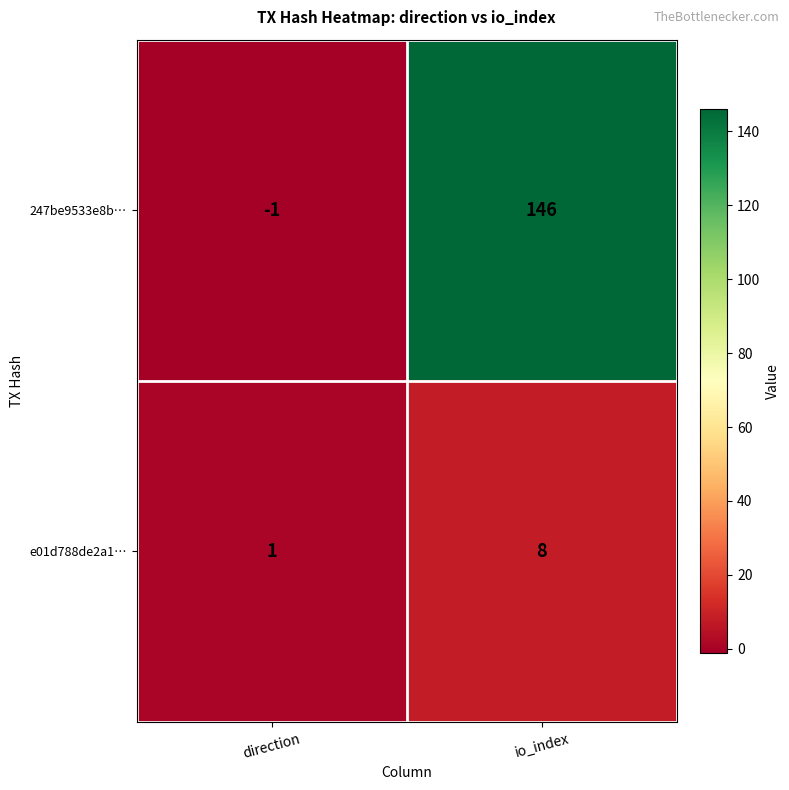

True or false: e01d788de2a1… has a value of 8 at io_index.

True